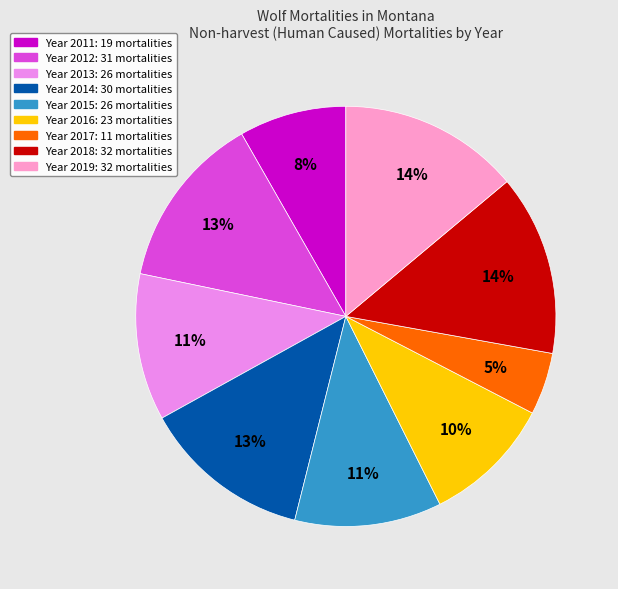

To the nearest percent, what is the average slice percentage?

11%